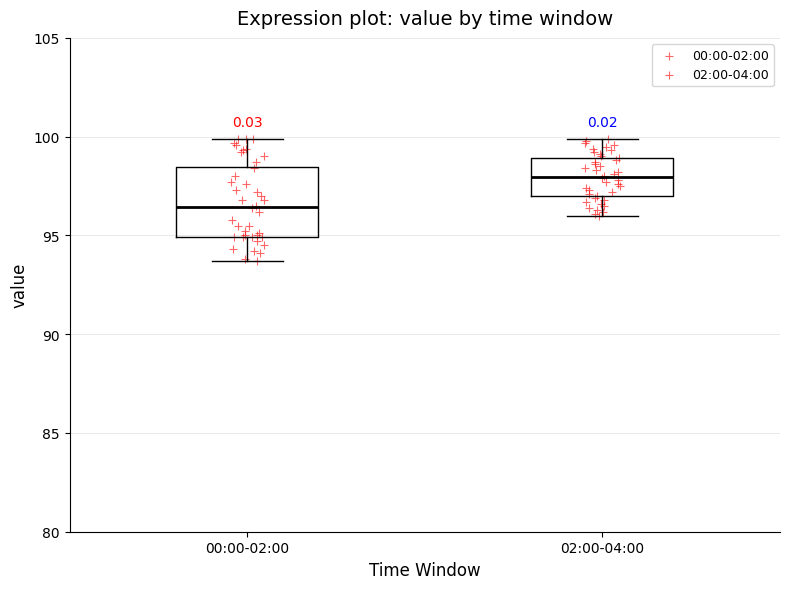

Reading left to right, transcribe this box plot: for each box, give where its median line is, the range the box spans, and where its two whiskers end, as read against the y-axis. The values are not printed on the chart, so give them approximately, as read against the axis.

00:00-02:00: median 96.5, box 95.0 to 98.5, whiskers 93.5 to 100.0
02:00-04:00: median 98.0, box 97.0 to 99.0, whiskers 96.0 to 100.0